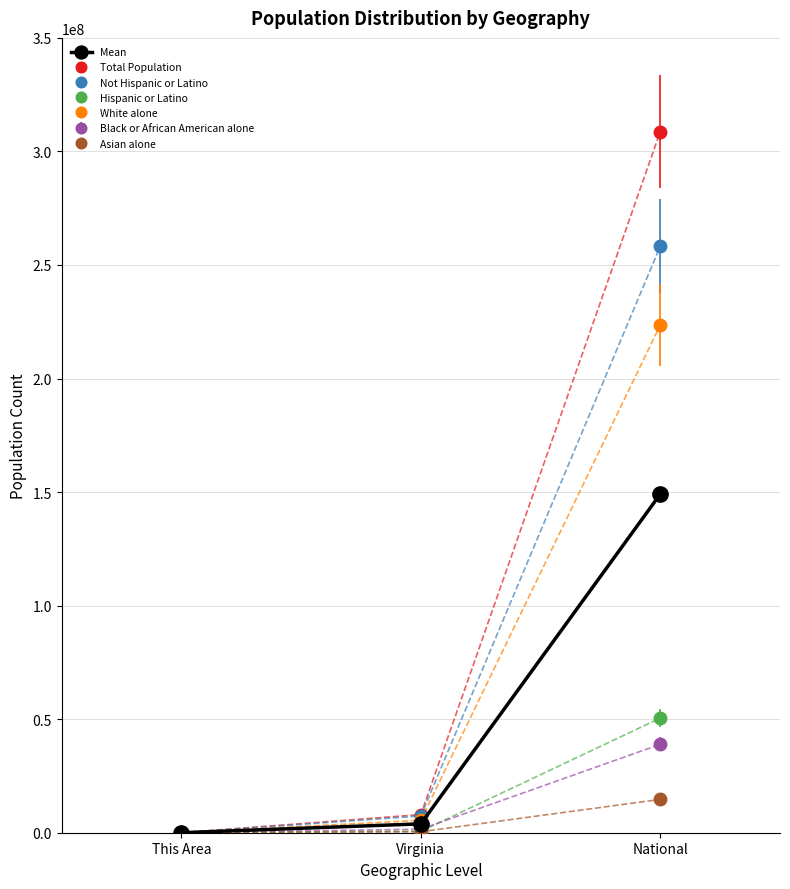

True or false: Mean has a value of 247008322.2 at National.

False